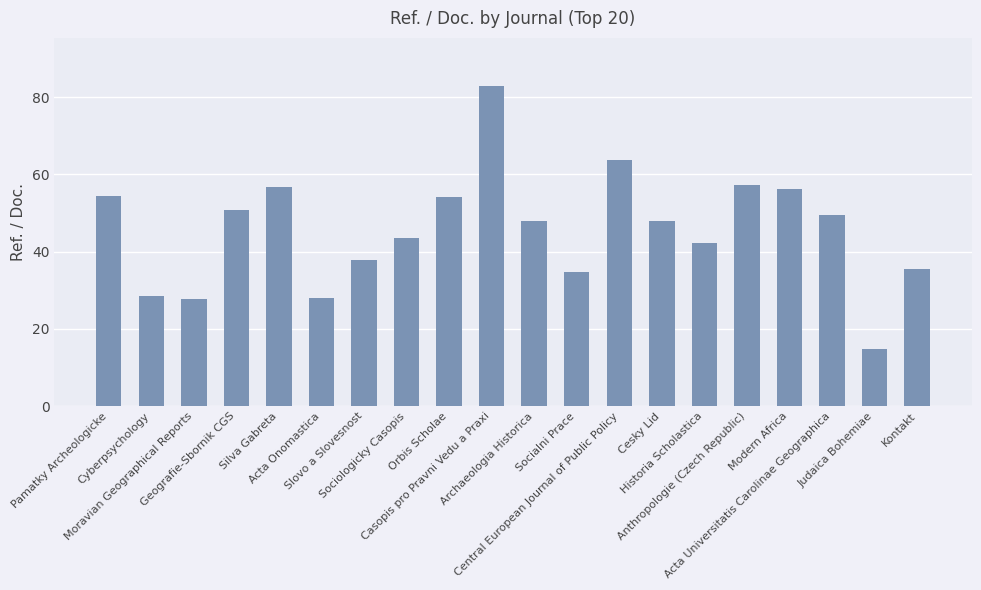

What is the difference between the second highest and second lowest values?

36.0